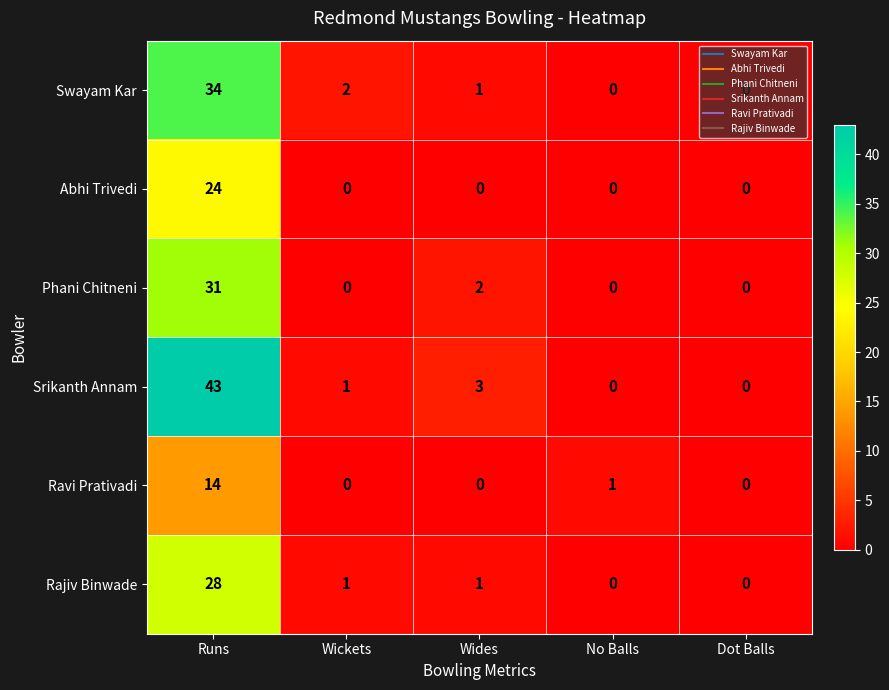

Which series has the largest total across all categories?

Srikanth Annam